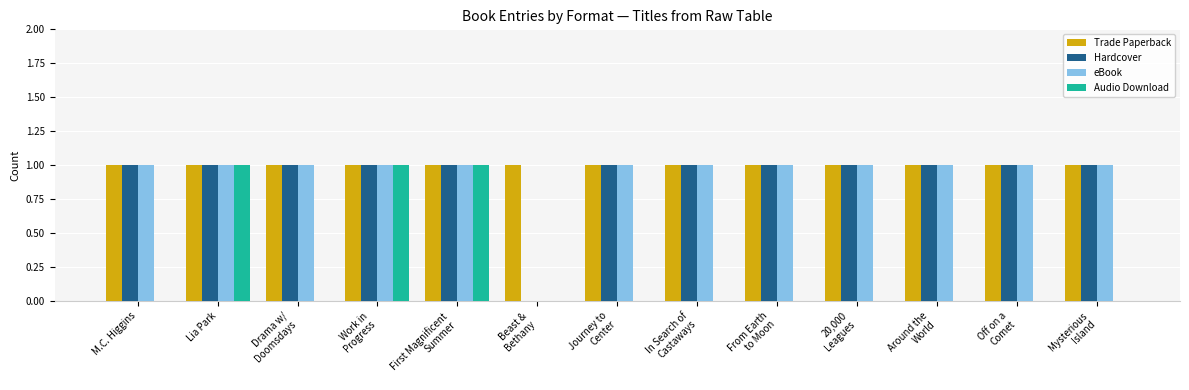

Reading left to right, extract all data points from this chart.

Trade Paperback: M.C. Higgins=1	Lia Park=1	Drama w/
Doomsdays=1	Work in
Progress=1	First Magnificent
Summer=1	Beast &
Bethany=1	Journey to
Center=1	In Search of
Castaways=1	From Earth
to Moon=1	20,000
Leagues=1	Around the
World=1	Off on a
Comet=1	Mysterious
Island=1
Hardcover: M.C. Higgins=1	Lia Park=1	Drama w/
Doomsdays=1	Work in
Progress=1	First Magnificent
Summer=1	Beast &
Bethany=0	Journey to
Center=1	In Search of
Castaways=1	From Earth
to Moon=1	20,000
Leagues=1	Around the
World=1	Off on a
Comet=1	Mysterious
Island=1
eBook: M.C. Higgins=1	Lia Park=1	Drama w/
Doomsdays=1	Work in
Progress=1	First Magnificent
Summer=1	Beast &
Bethany=0	Journey to
Center=1	In Search of
Castaways=1	From Earth
to Moon=1	20,000
Leagues=1	Around the
World=1	Off on a
Comet=1	Mysterious
Island=1
Audio Download: M.C. Higgins=0	Lia Park=1	Drama w/
Doomsdays=0	Work in
Progress=1	First Magnificent
Summer=1	Beast &
Bethany=0	Journey to
Center=0	In Search of
Castaways=0	From Earth
to Moon=0	20,000
Leagues=0	Around the
World=0	Off on a
Comet=0	Mysterious
Island=0